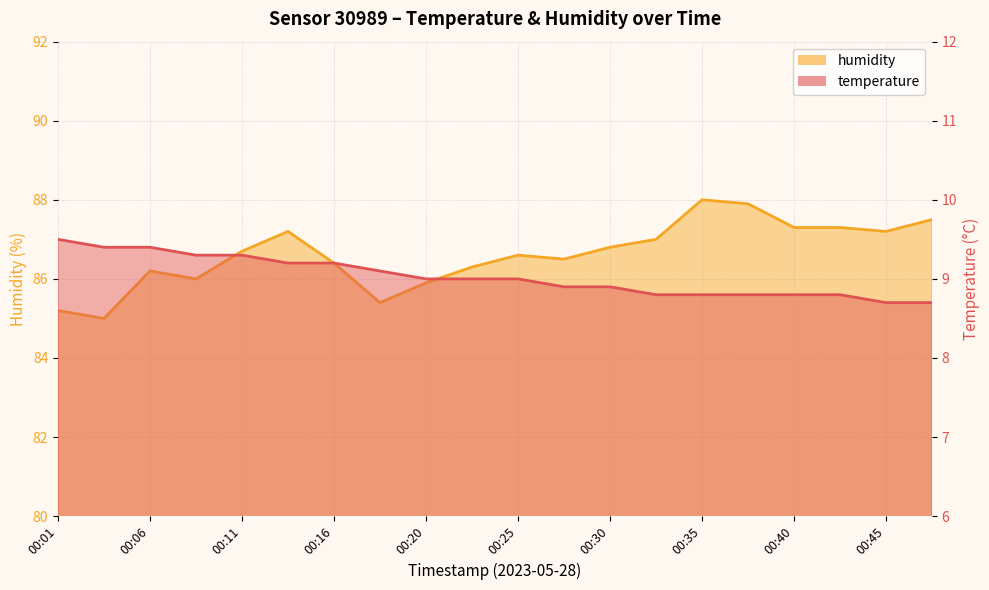

What is the value of the humidity point at the 15th from the left?

88.0